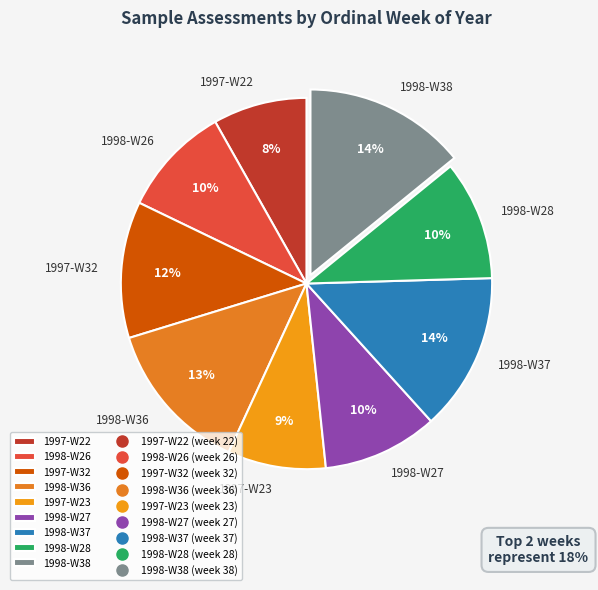

The 1998-W28 slice represents 10% of the pie. True or false?

True